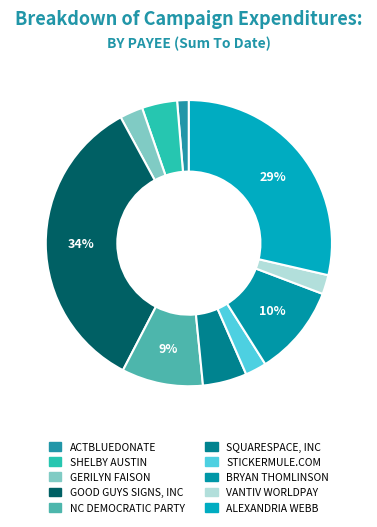

Count the number of slices in the pie.

10